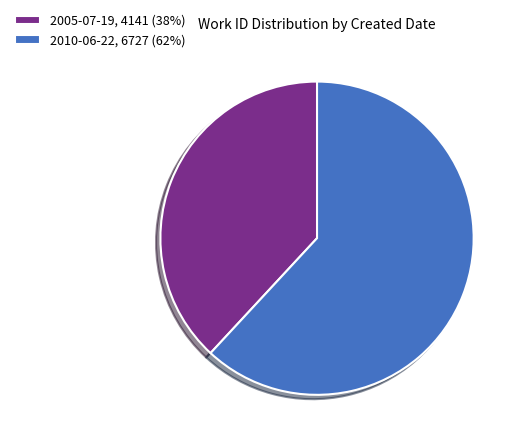

Which category has the smallest portion of the pie?

2005-07-19